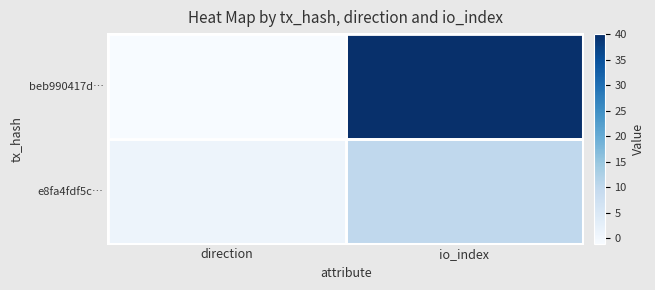

Which series has the largest range (max minus min)?

beb990417d…